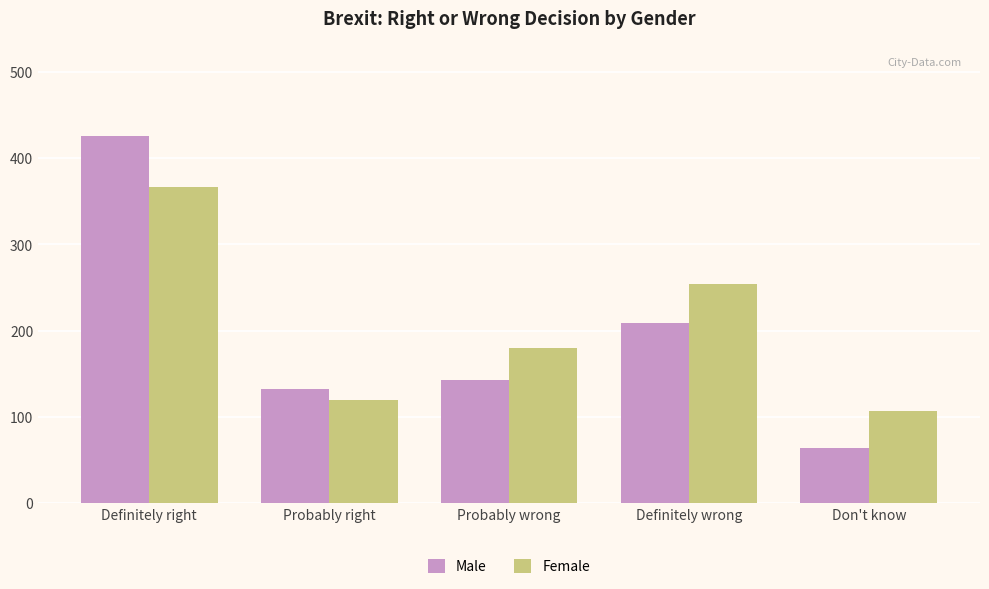

Reading right to left, what are all the values shown in this chart?

Male: 64	209	143	133	426
Female: 107	254	180	120	367